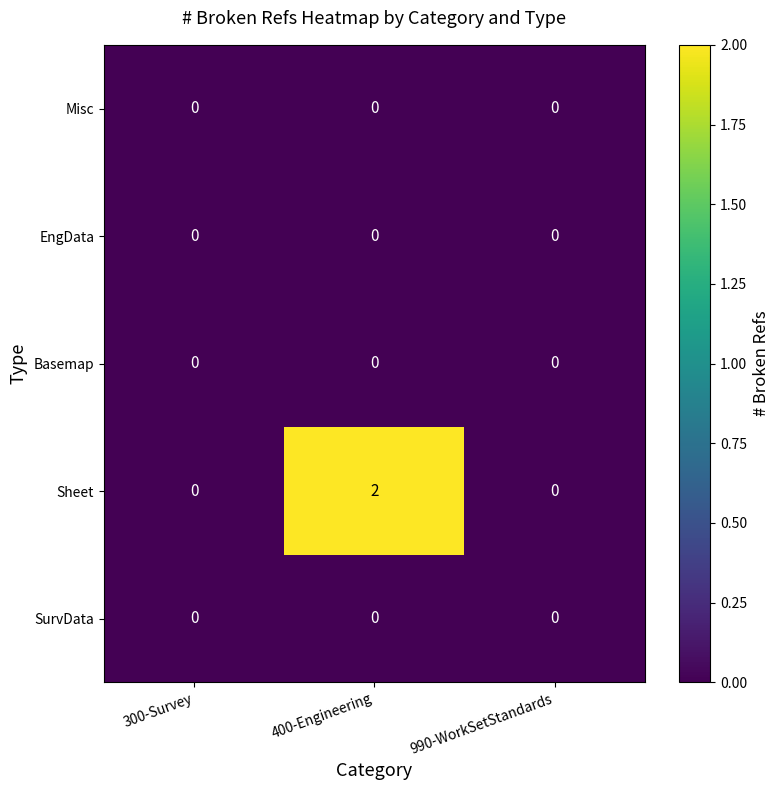

Between 400-Engineering and 990-WorkSetStandards, which series saw the biggest shift?

Sheet